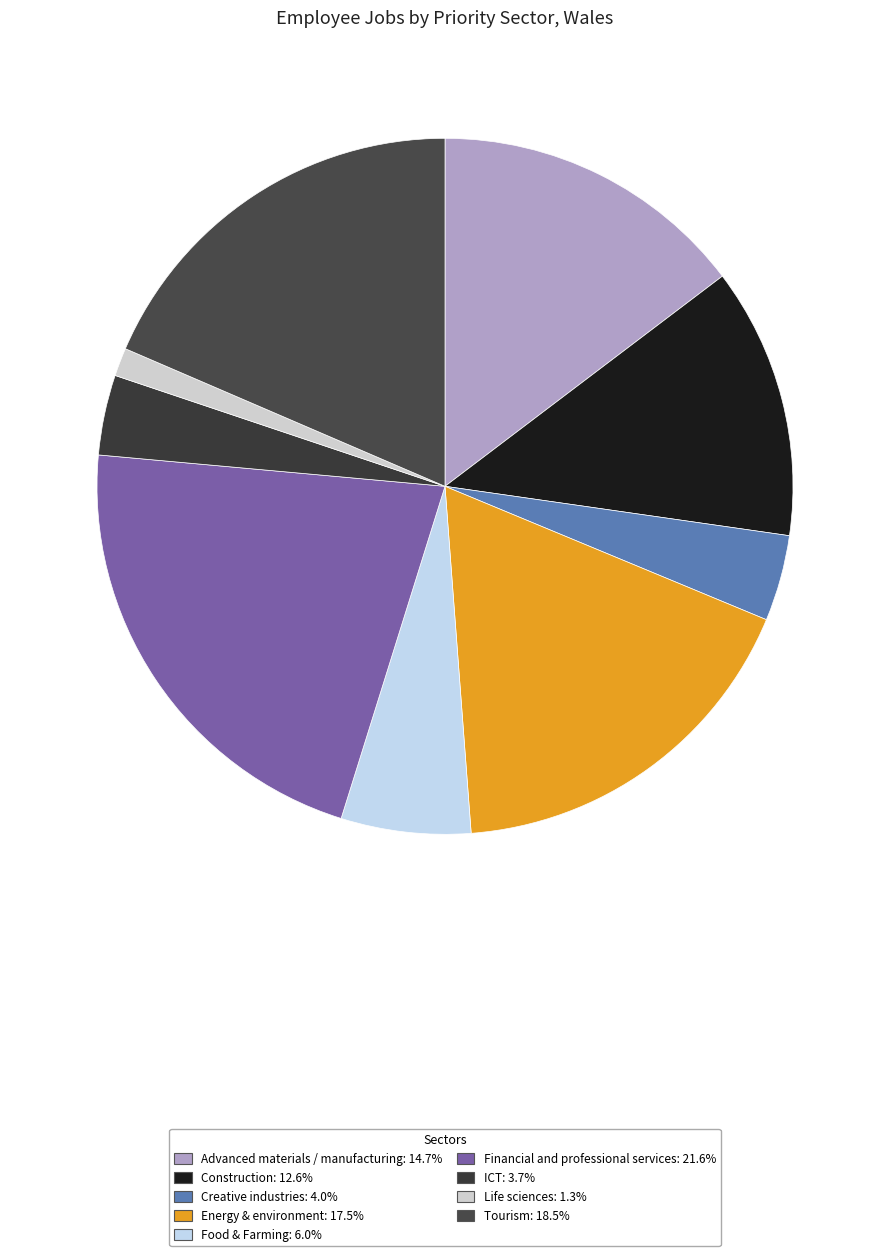

Is Tourism the majority of the pie?

No